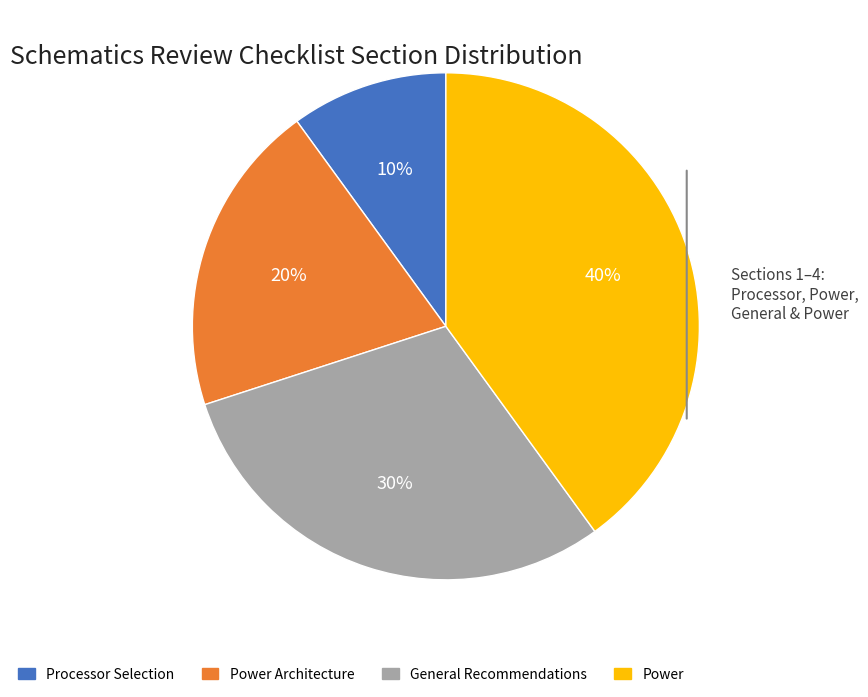

How many segments does this pie chart have?

4